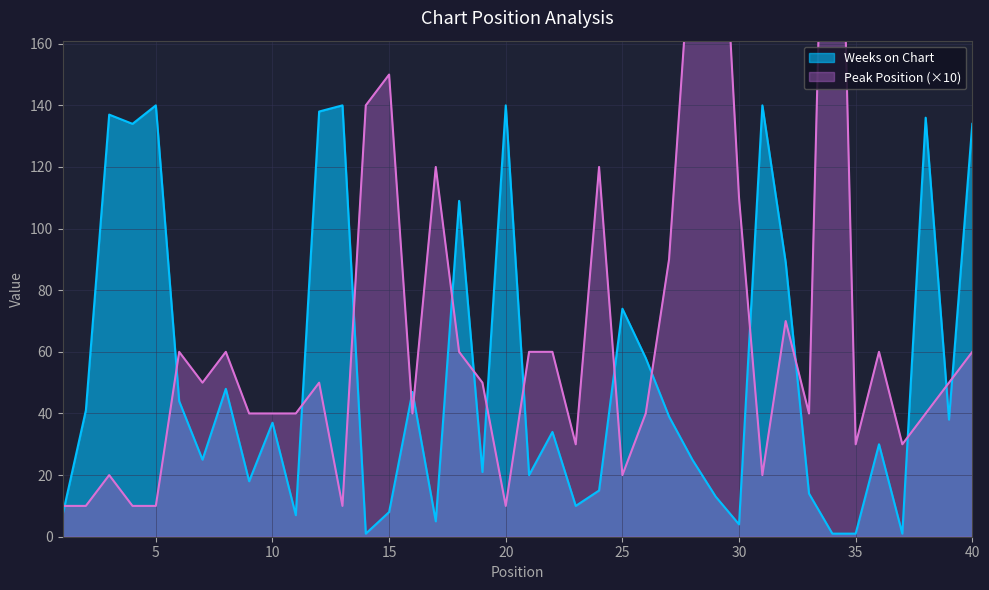

In Peak Position, how many points are lower than both neighbors (excluding endpoints)?

10